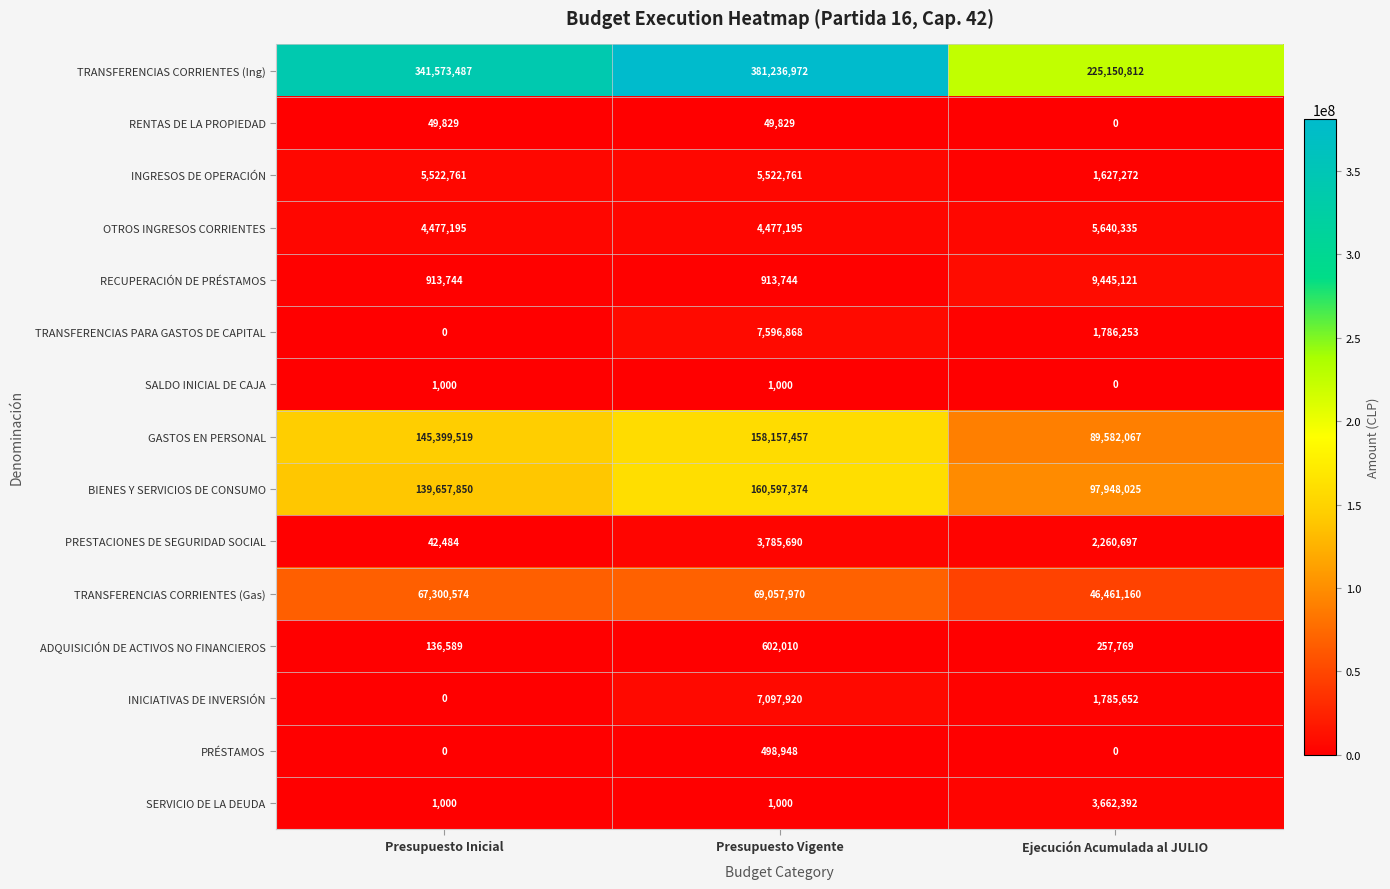

What is the difference between the maximum and minimum values in the PRÉSTAMOS series?

498948